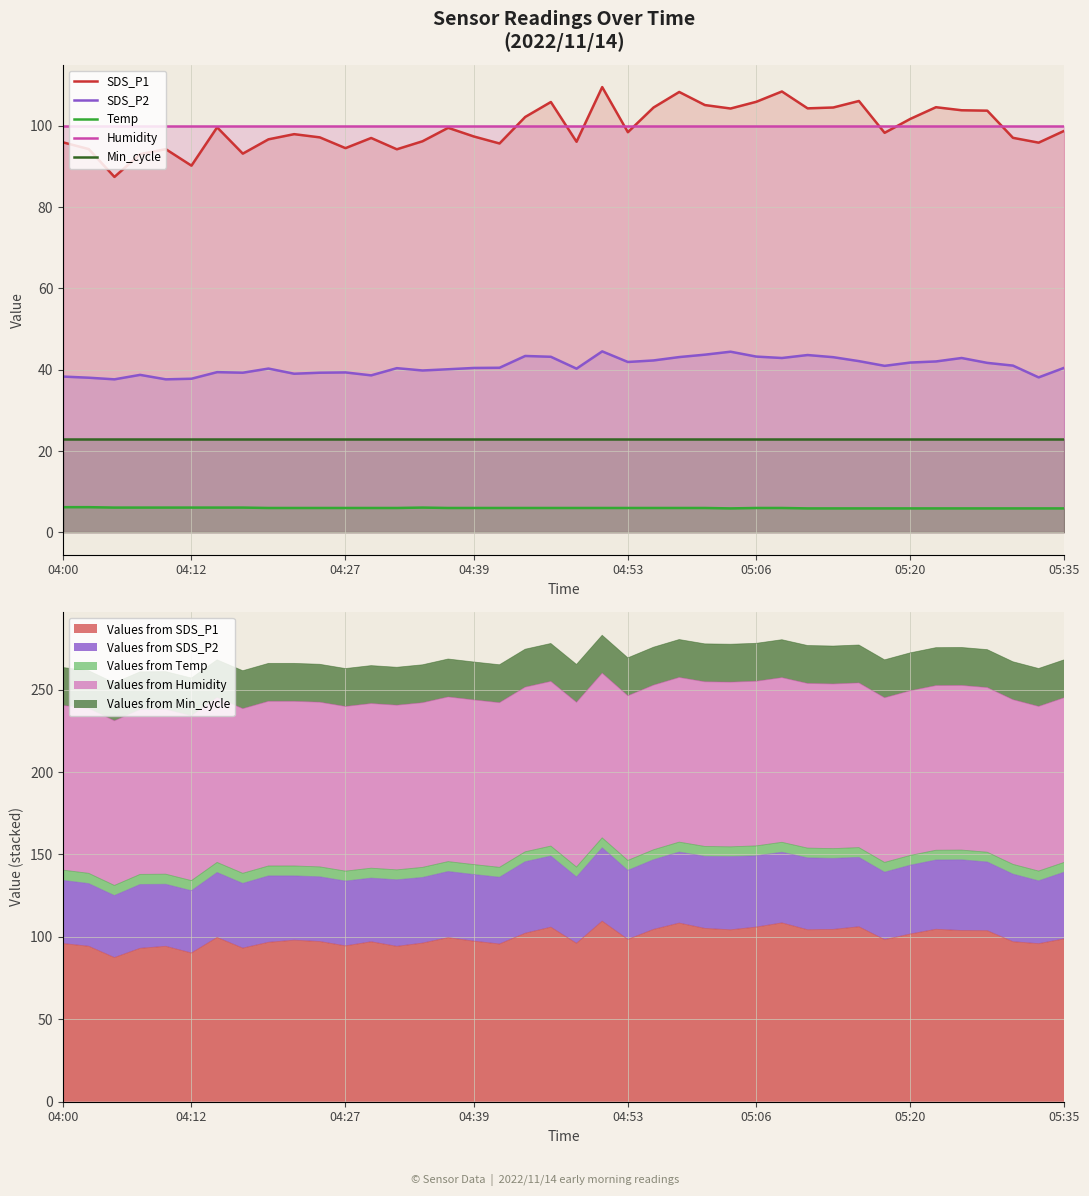

Which series has the largest total across all categories?

Humidity